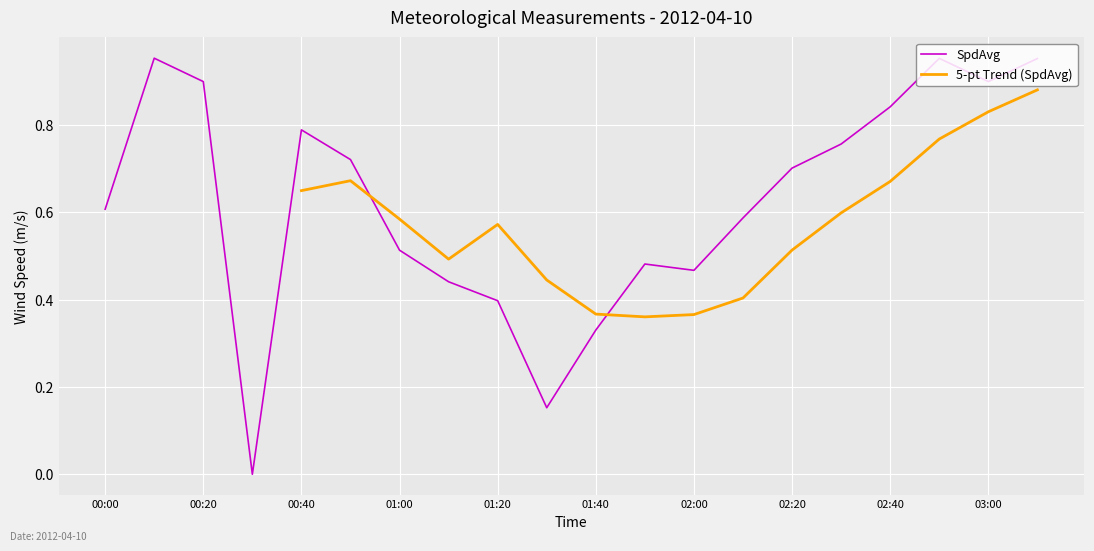

True or false: SpdAvg has a value of 0.3 at 02:20.

False